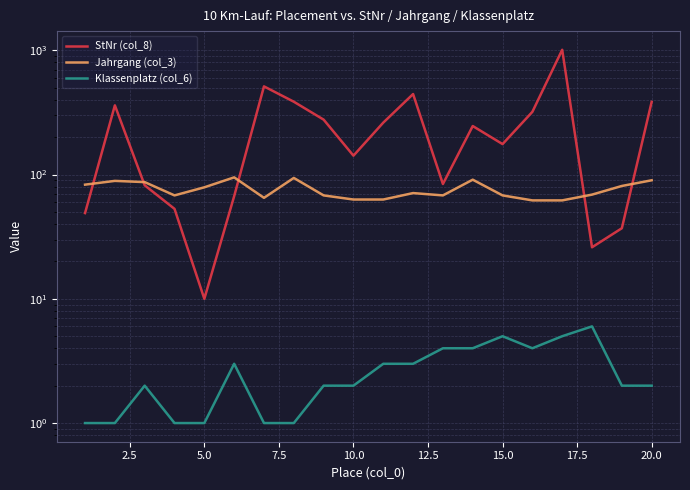

What is the average value of the Jahrgang (col_3) series?

76